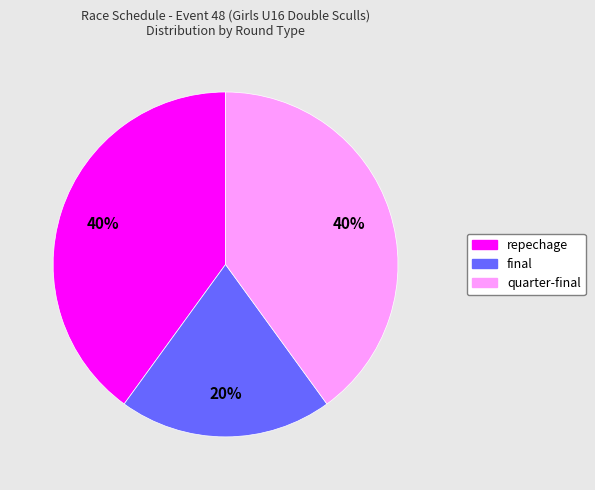

Which slice is the smallest?

final